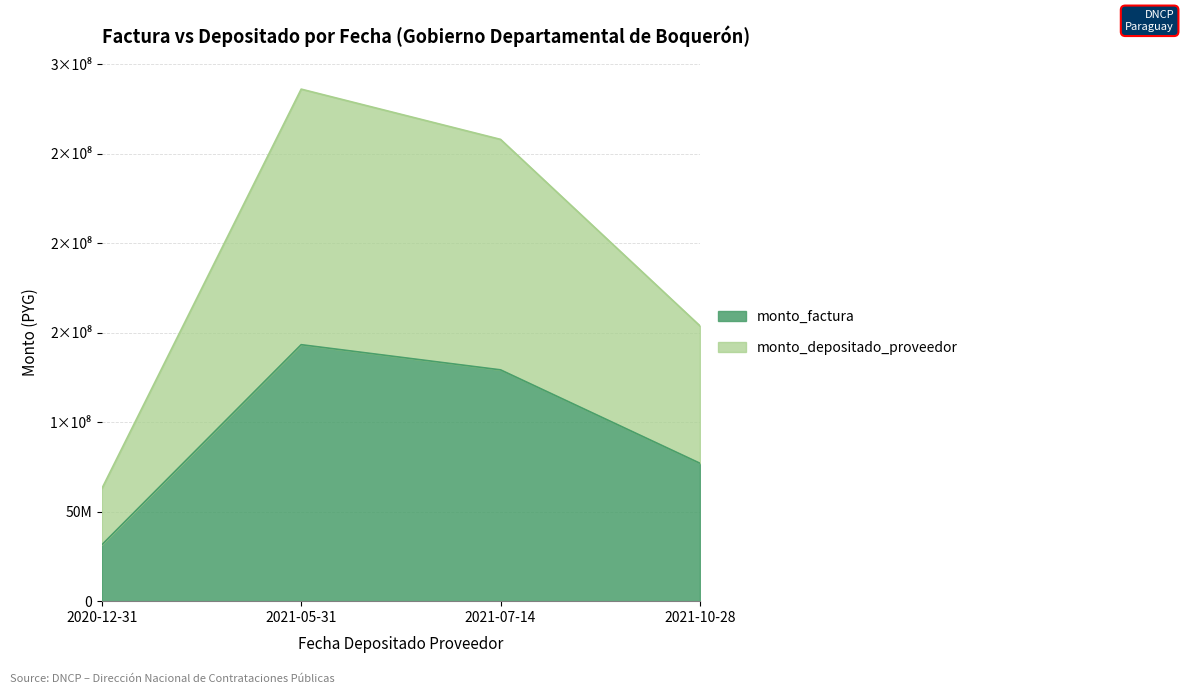

Which series has the largest range (max minus min)?

monto_factura